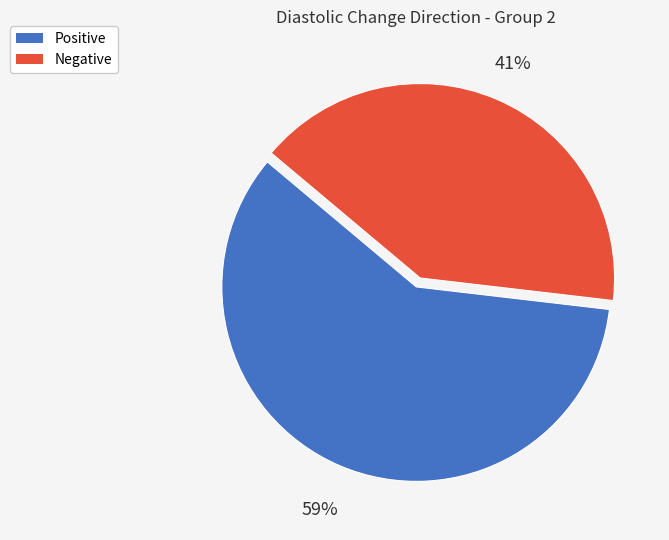

To the nearest percent, what is the combined percentage of Negative and Positive?

100%